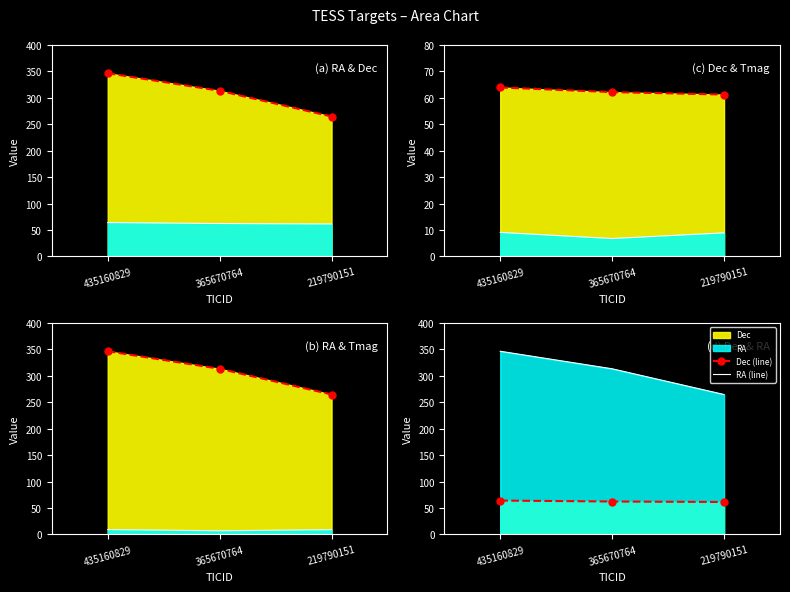

At which category is the sum across all series the highest?

435160829